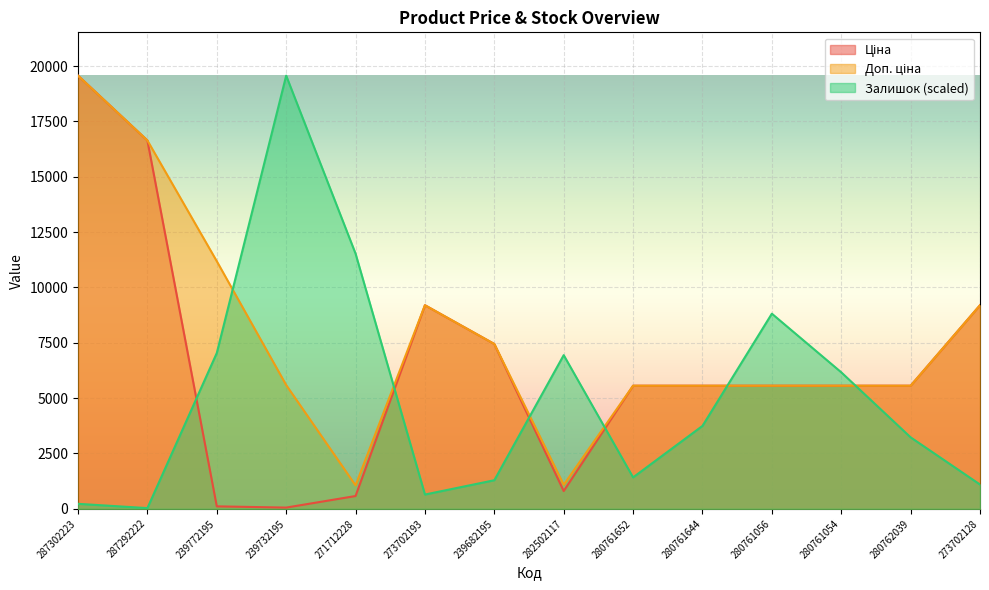

Where is Доп. ціна nearest to the value 10312?

239772195